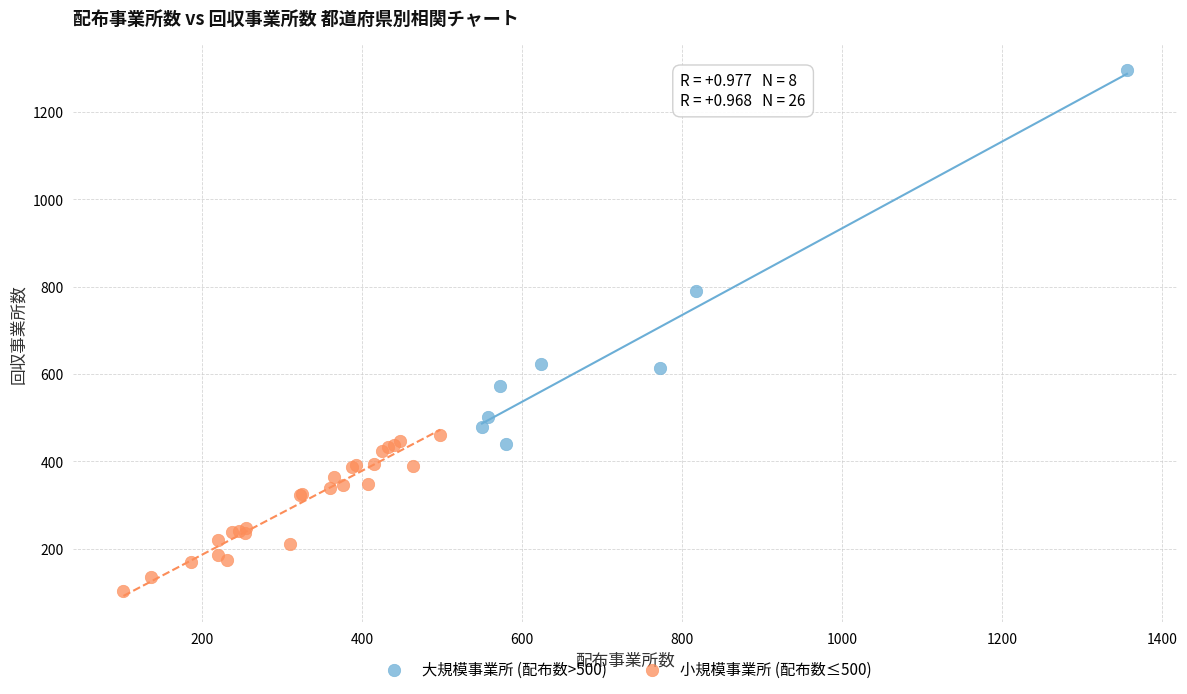

Which series reaches the minimum Y coordinate?

小規模事業所 (配布数≤500)